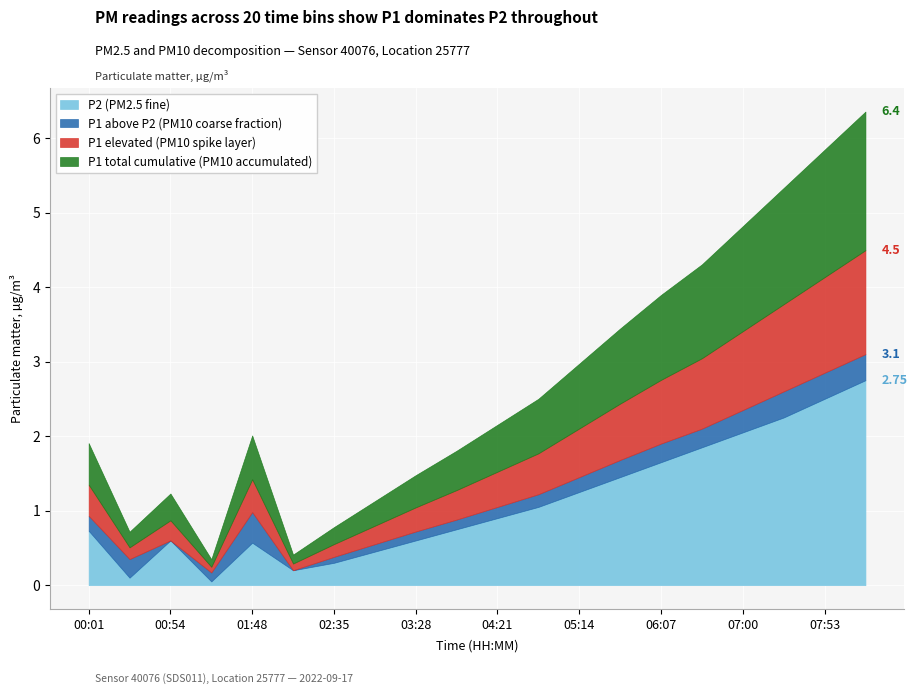

Which series has the widest spread of values?

P1